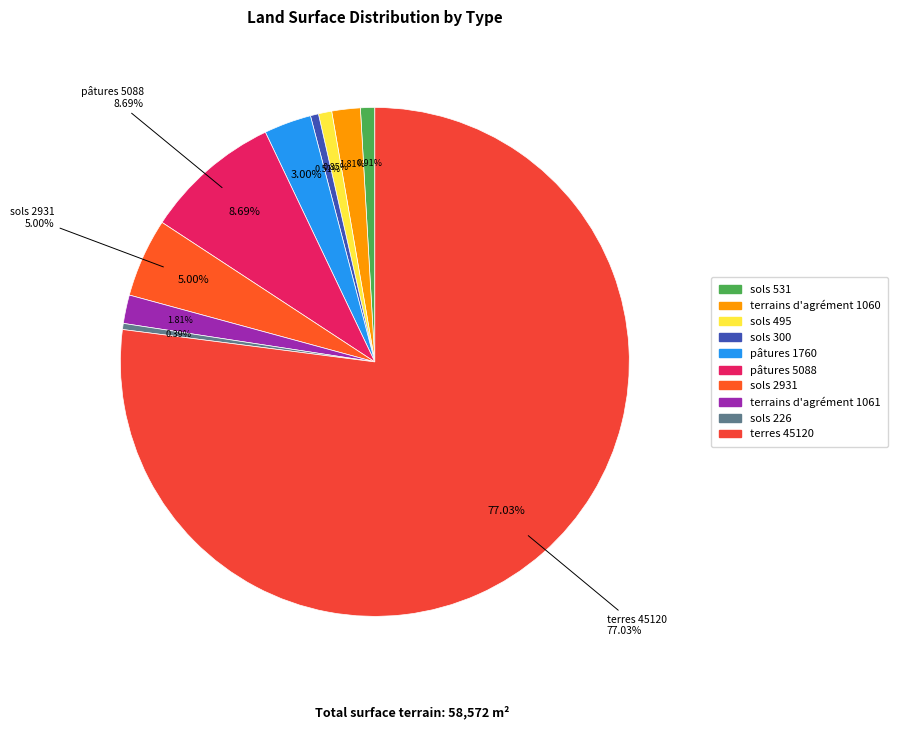

How many segments does this pie chart have?

10